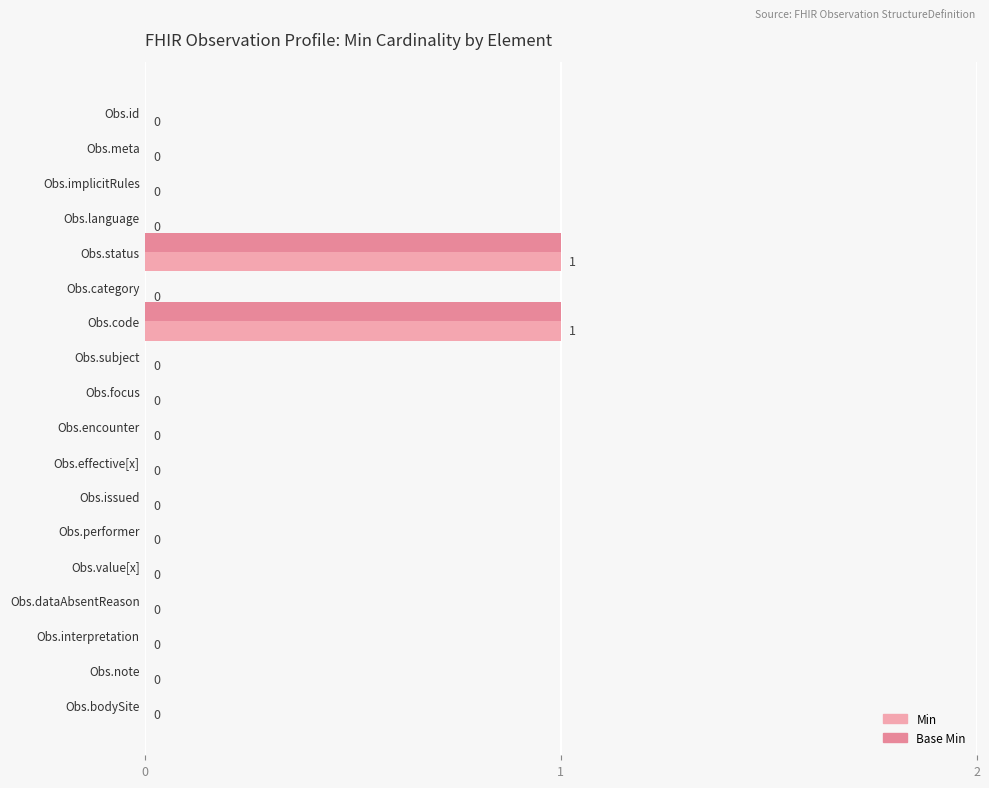

How many categories are shown in the chart?

18